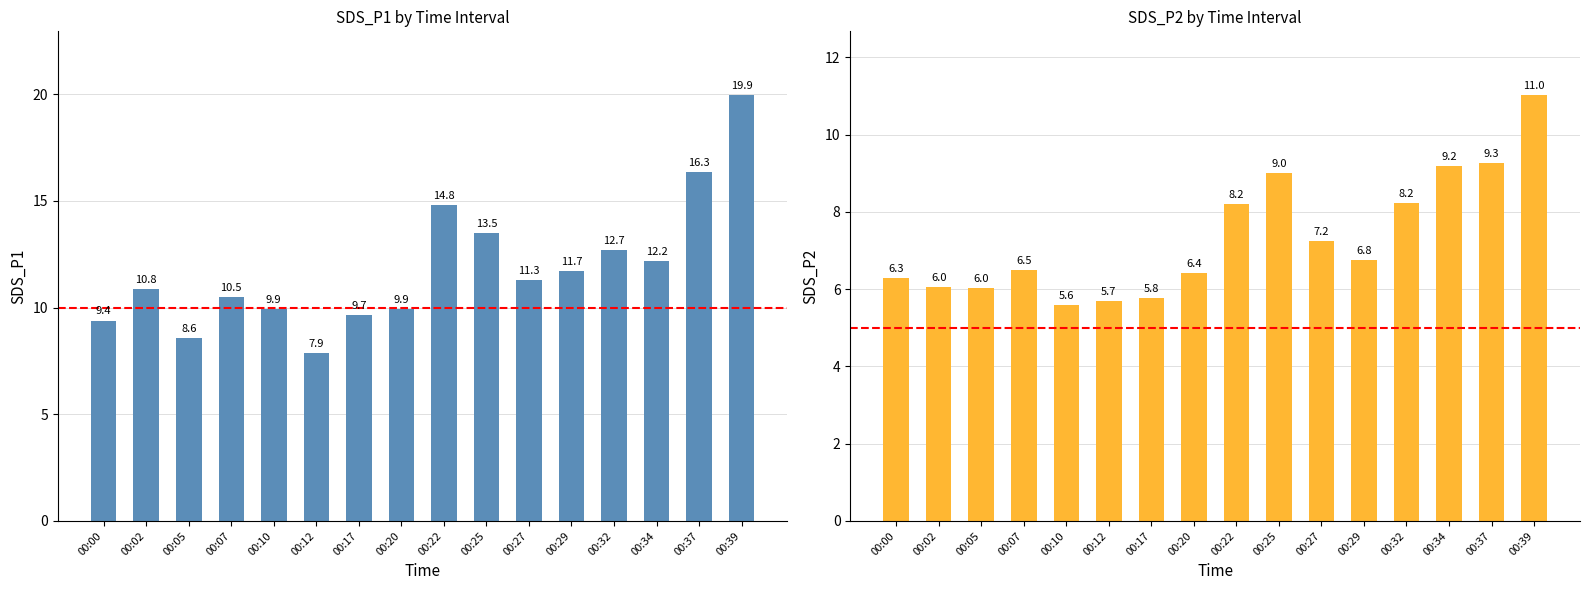

Is it true that SDS_P1 equals 12.2 at 00:34?

True